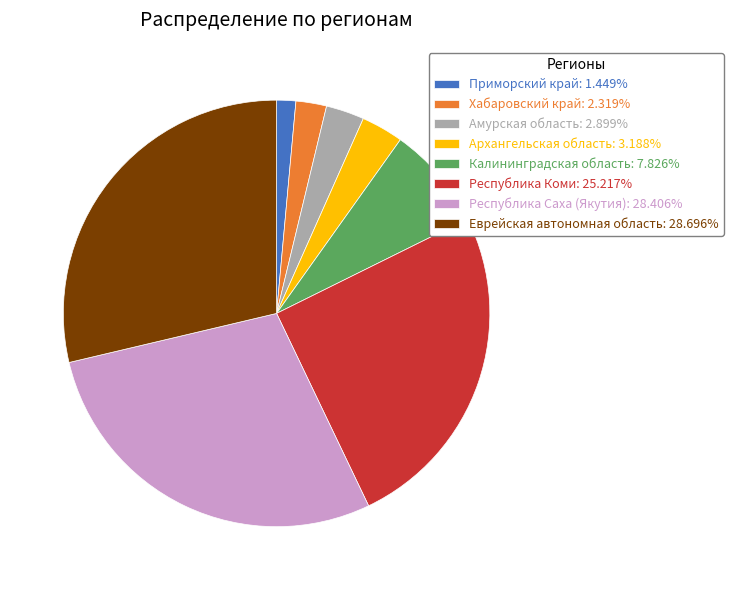

Between Республика Саха (Якутия) and Республика Коми, which is larger?

Республика Саха (Якутия)